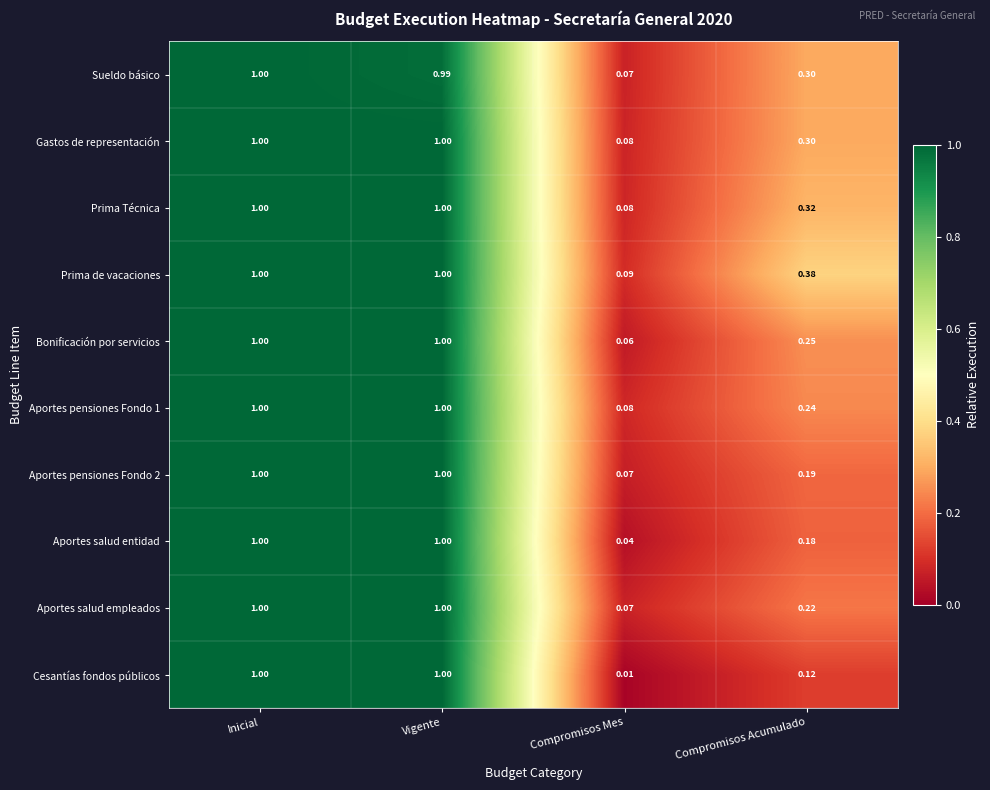

At which label is Cesantías fondos públicos closest to 0?

Compromisos Mes